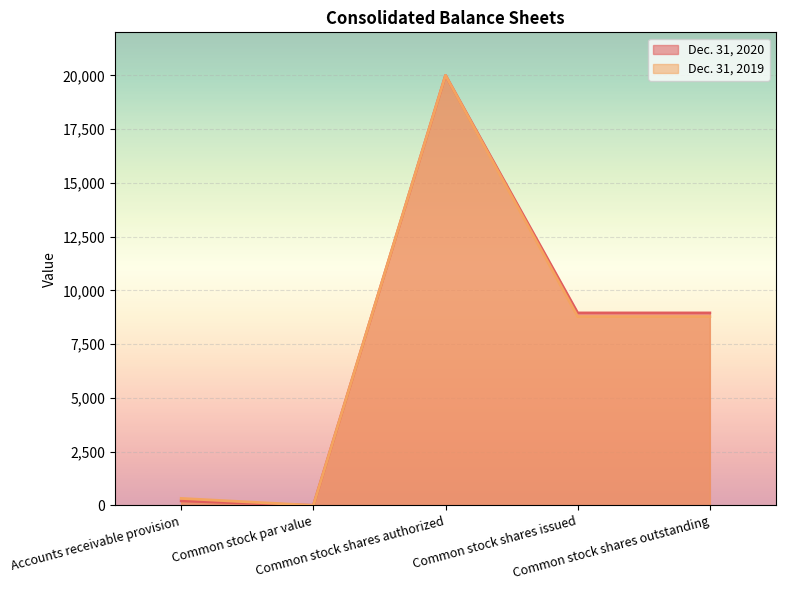

What is the difference between the Dec. 31, 2020 values at Common stock shares issued and Common stock shares authorized?

11049